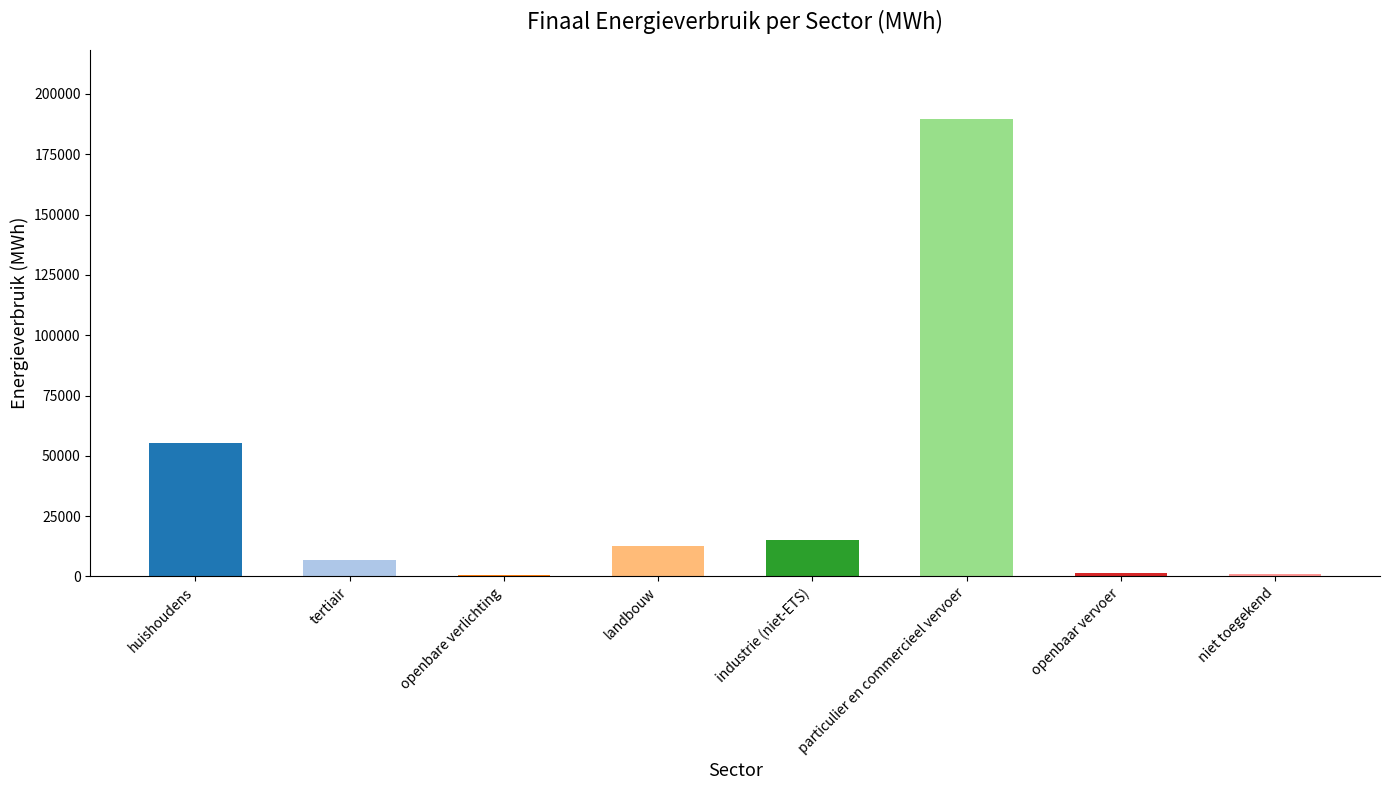

What is the average value?

35278.7